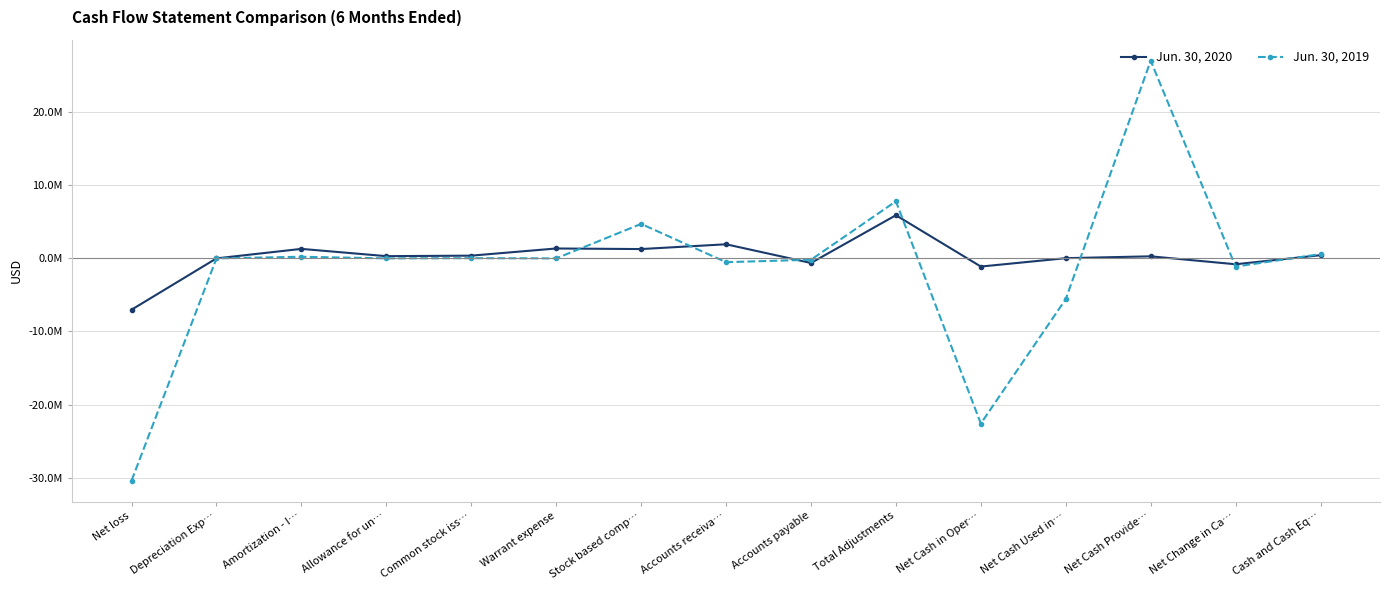

The Jun. 30, 2019 series shows -1120999 at Net Change in Ca…. True or false?

True